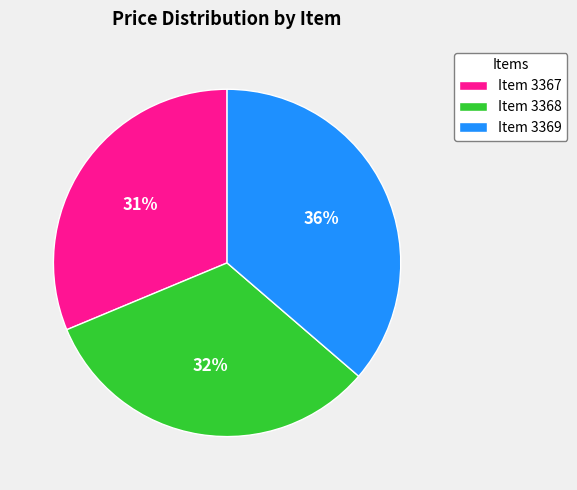

How many slices are in this pie chart?

3